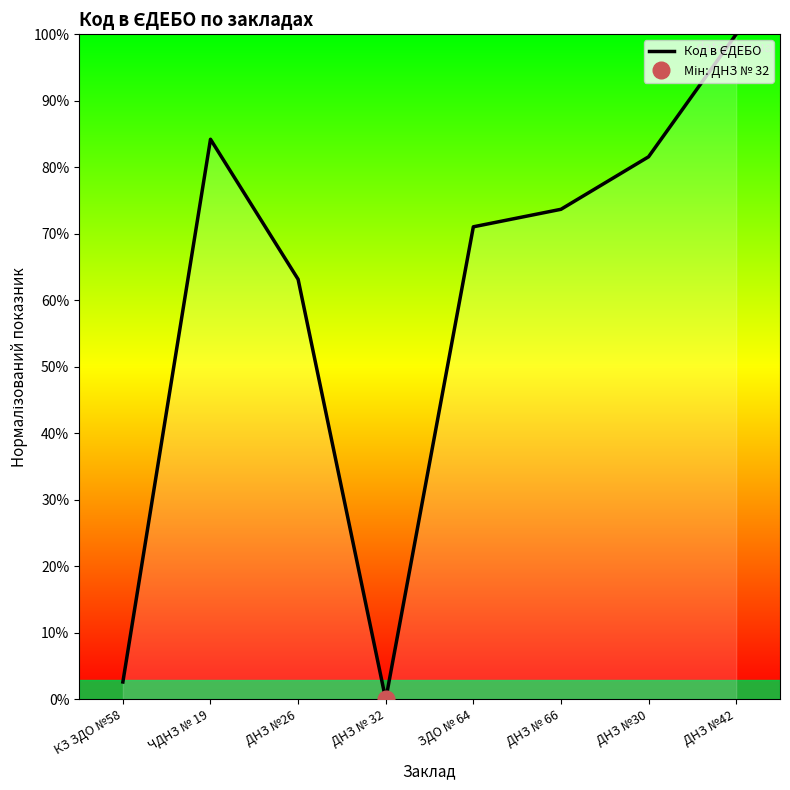

Where is the first local minimum?

ДНЗ № 32